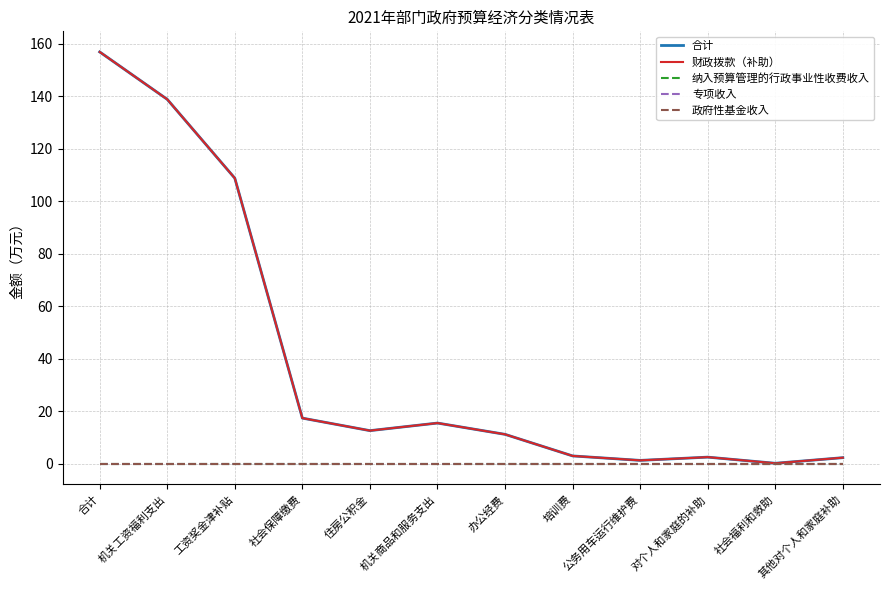

Is this an area chart (filled region under the line)?

No